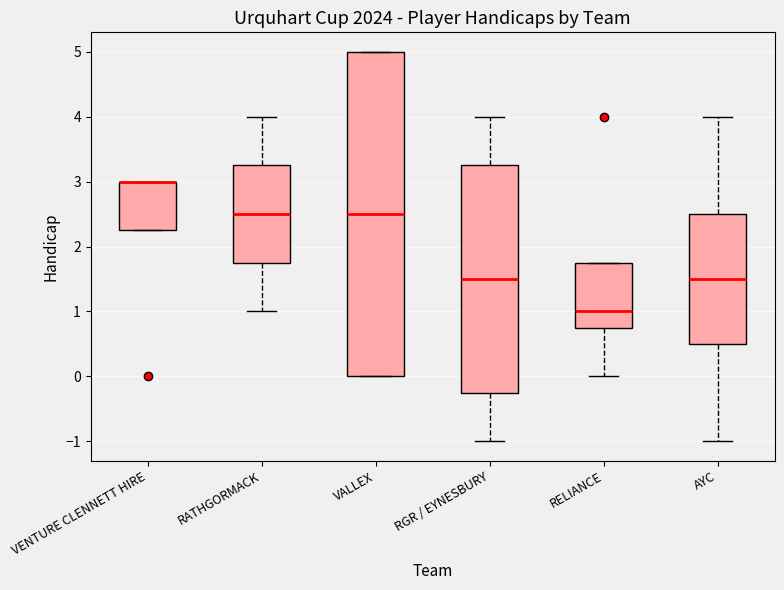

Which box is the tallest, from its lower edge to its upper edge?

VALLEX